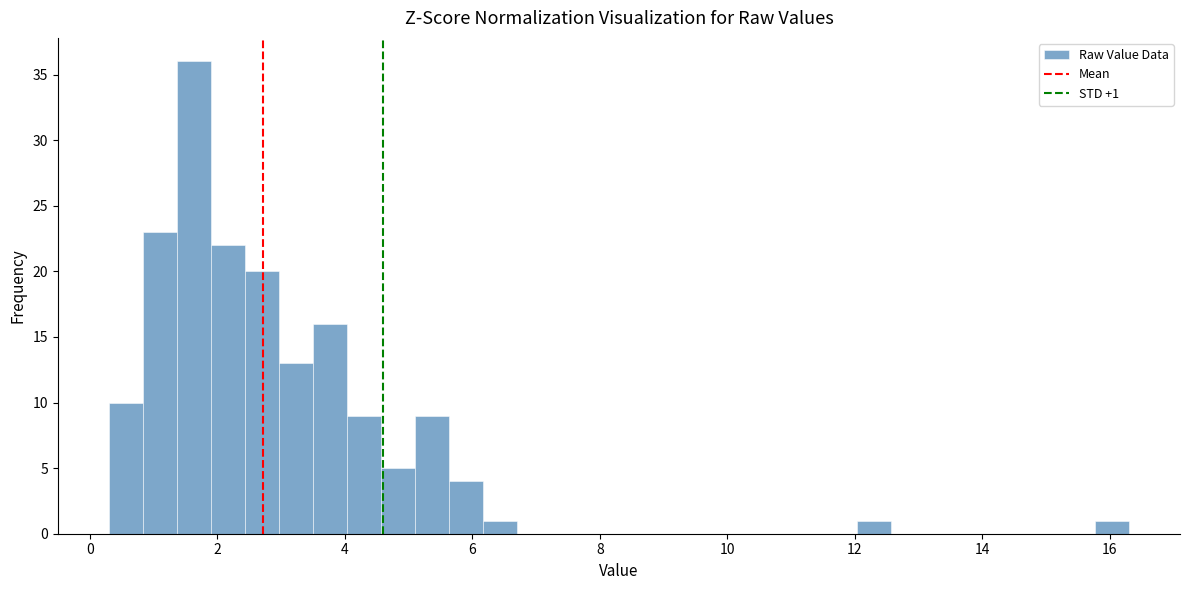

Read against the x-axis, roughly where is the centre of the tallest bar?

1.6